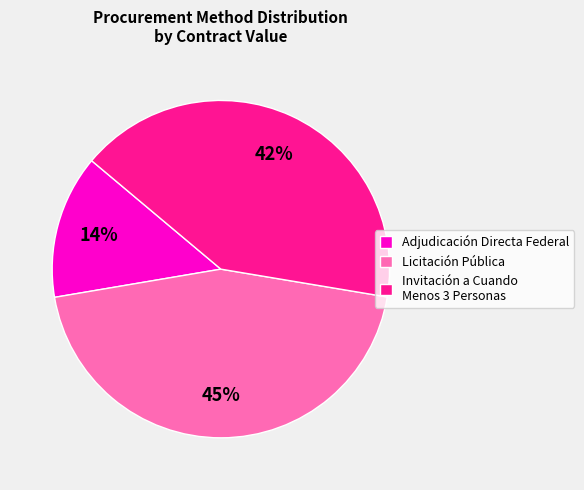

To the nearest percent, what is the difference between the largest and smallest slice percentages?

31%